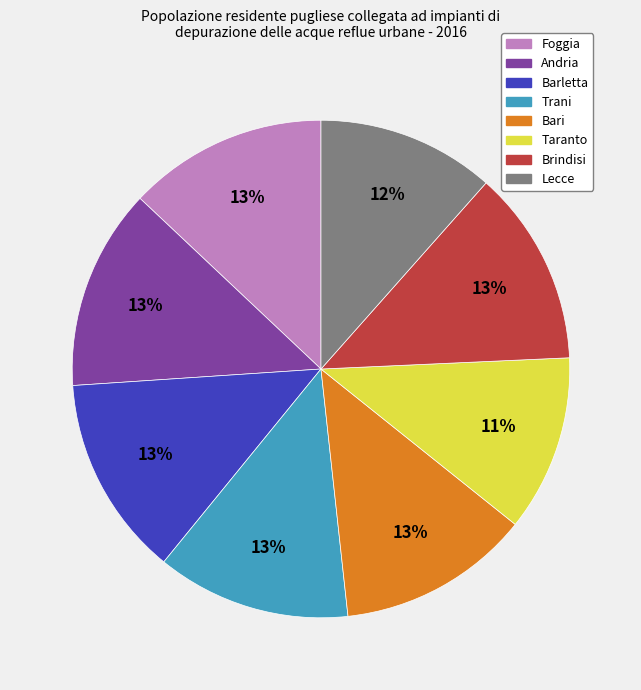

Between Andria and Lecce, which is larger?

Andria